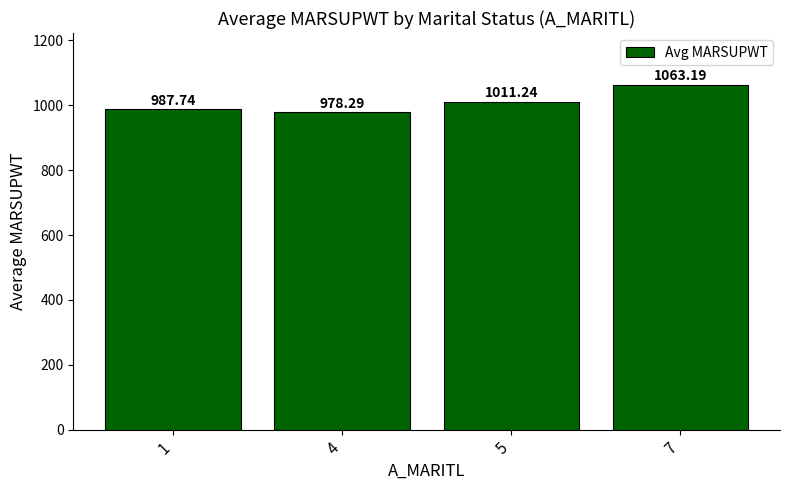

Reading right to left, extract all data points from this chart.

1063.2	1011.2	978.3	987.7